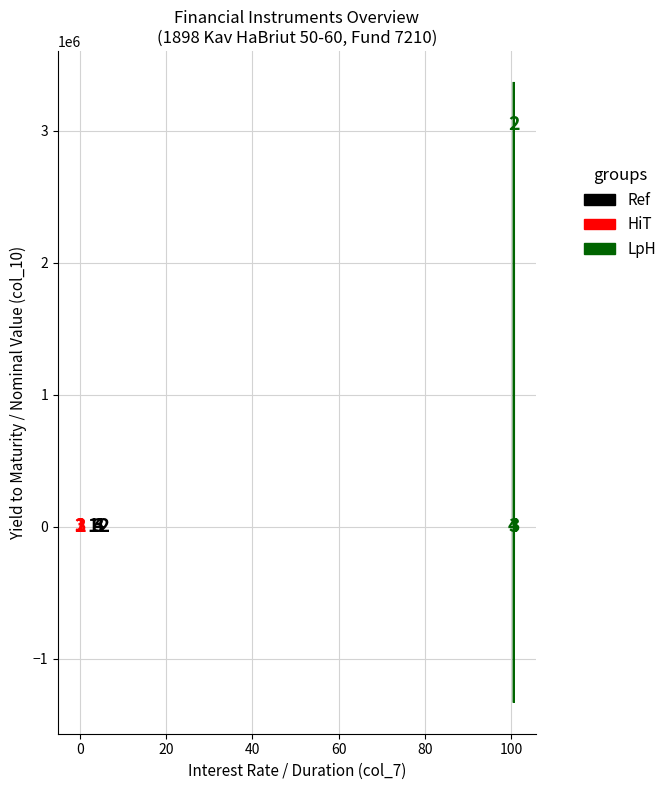

Which series contains the highest Y value?

LpH